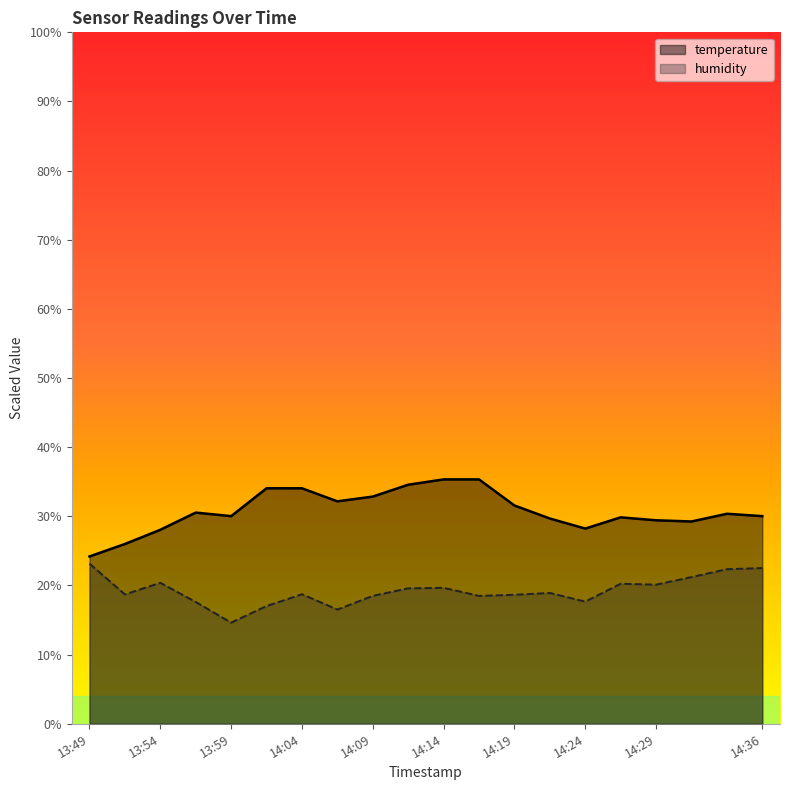

What is the difference between the highest and lowest values at 14:04?

15.3